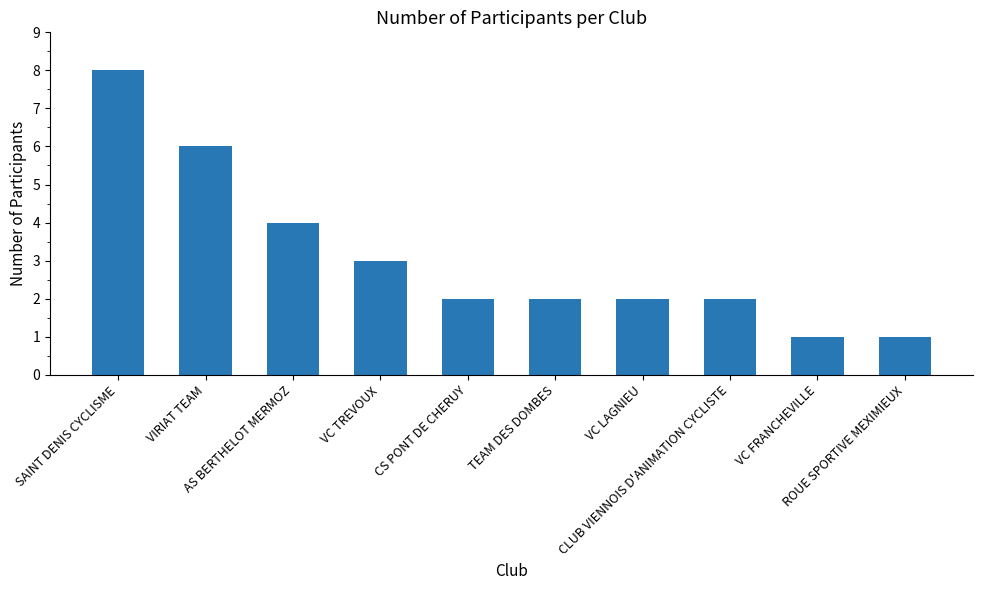

How many distinct data groups are displayed?

1